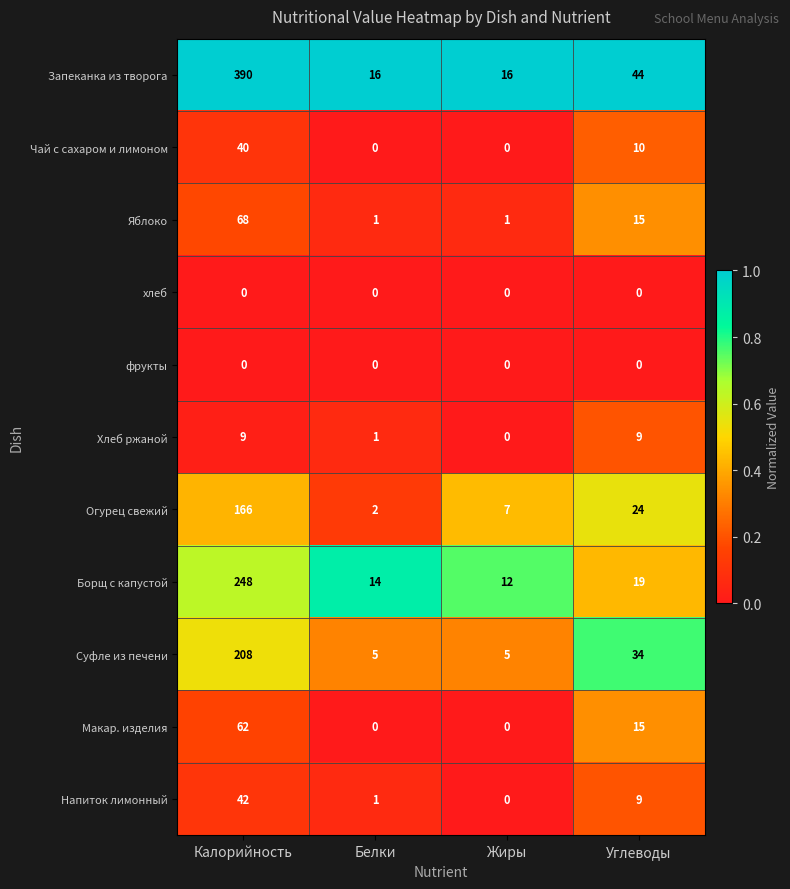

The value of Чай с сахаром и лимоном at Жиры is 0. True or false?

True